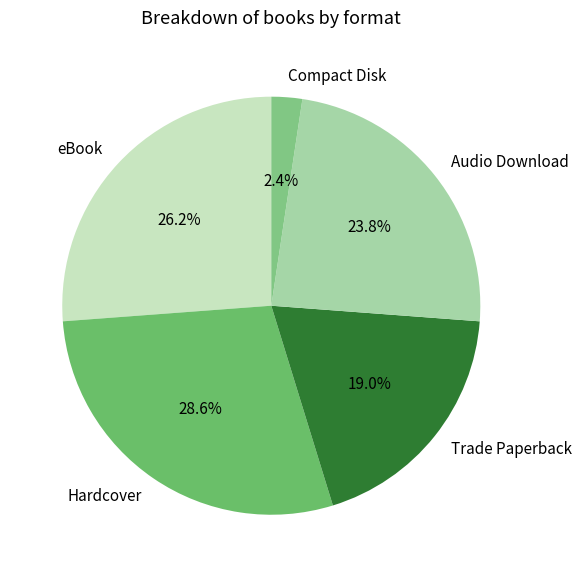

Count the number of slices in the pie.

5